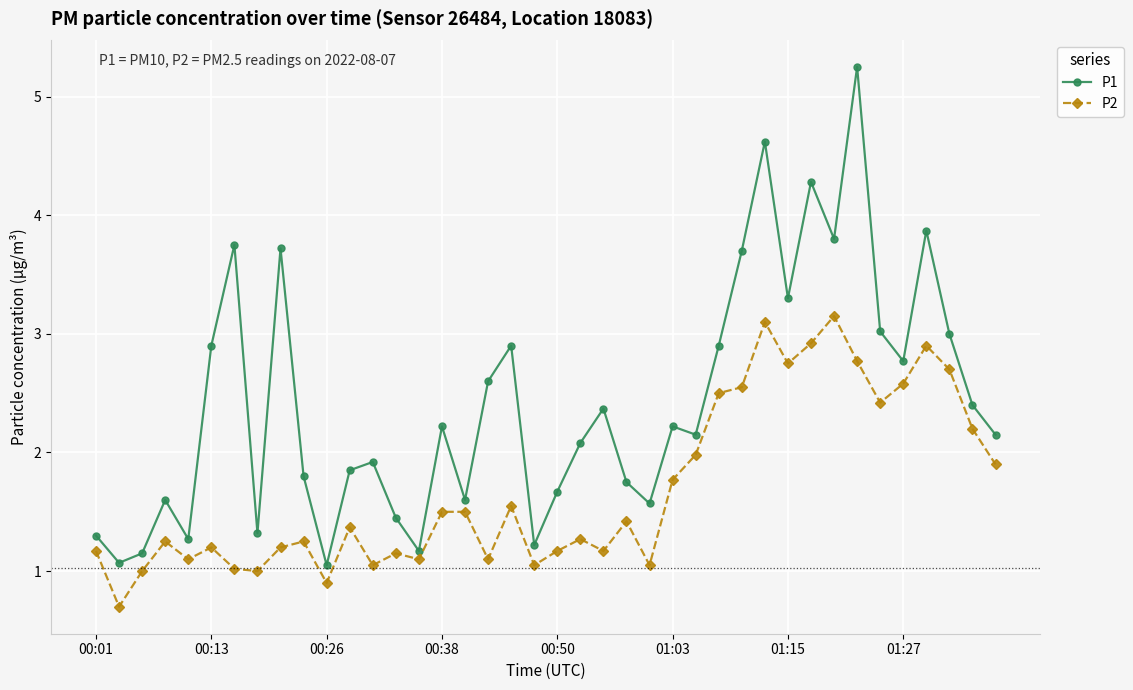

What is the average value of the P1 series?

2.4